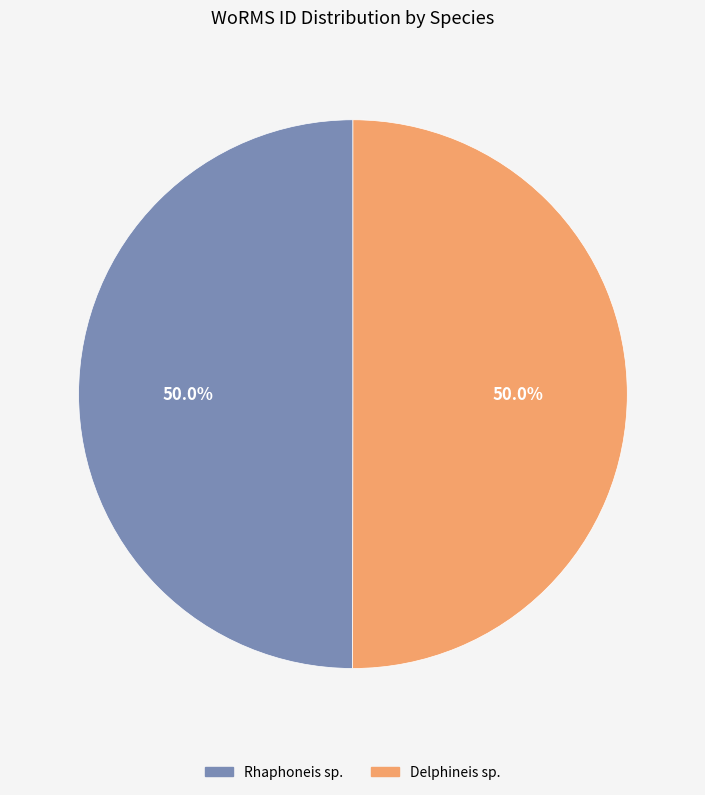

To the nearest percent, what percentage of the pie is Delphineis sp.?

50%